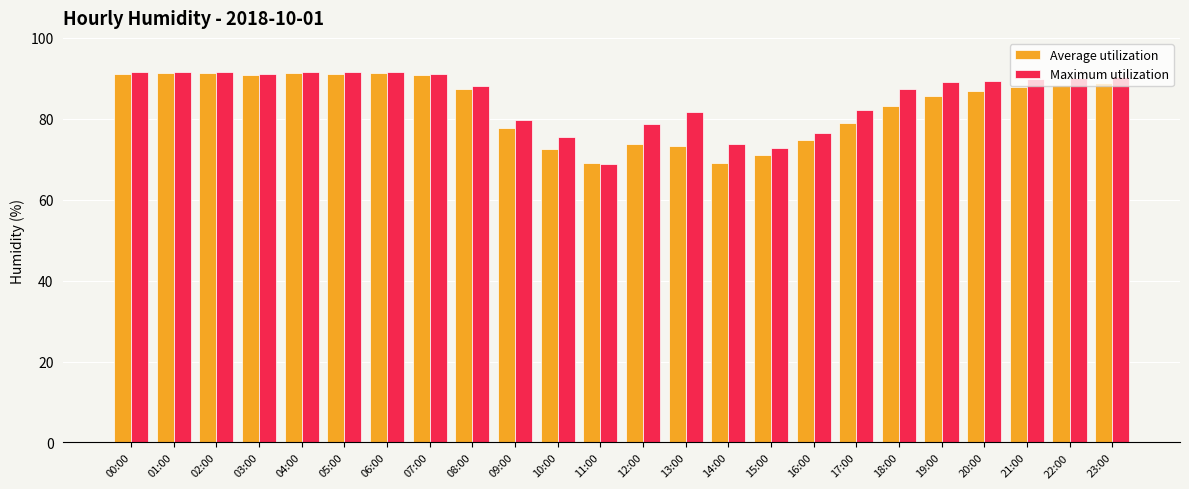

Which series changed the most between 04:00 and 08:00?

Average utilization